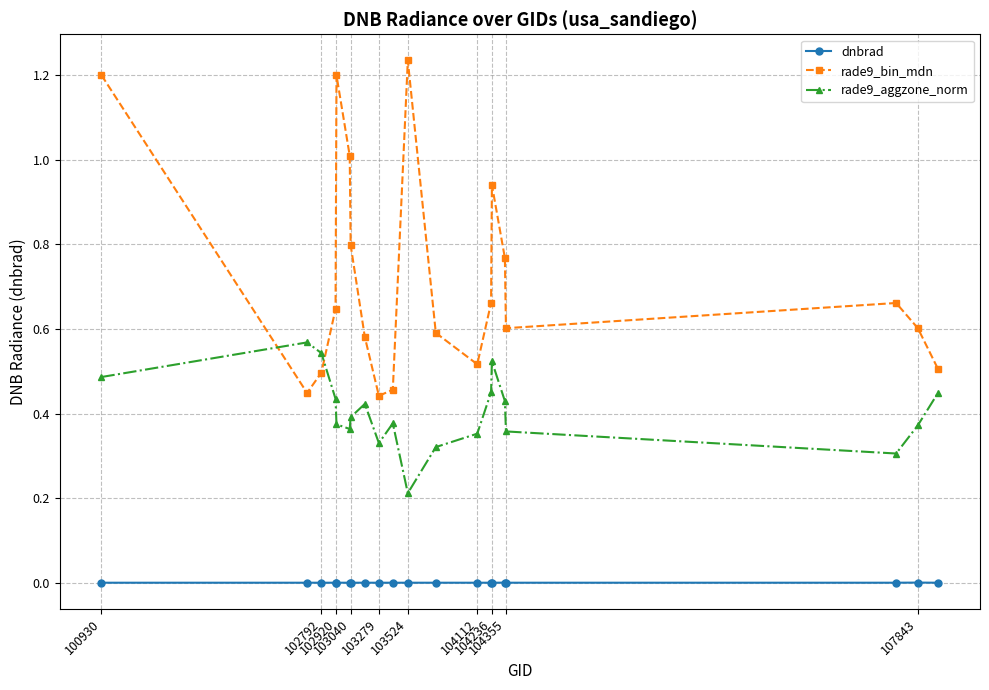

What is the sum of all rade9_bin_mdn values?

14.4